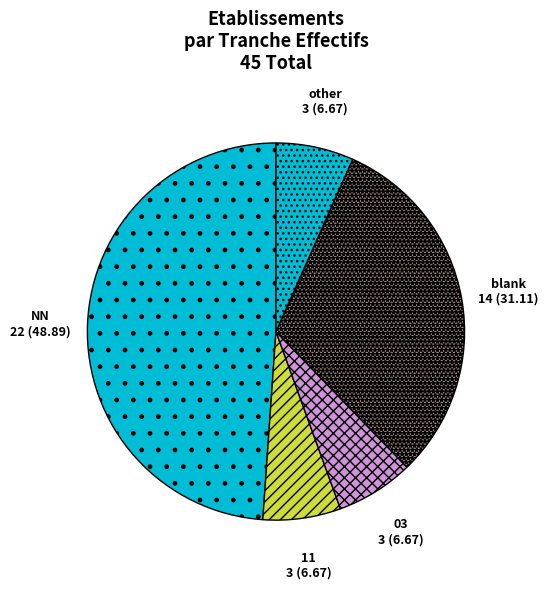

Combined, do 11 and other account for over 50%?

No